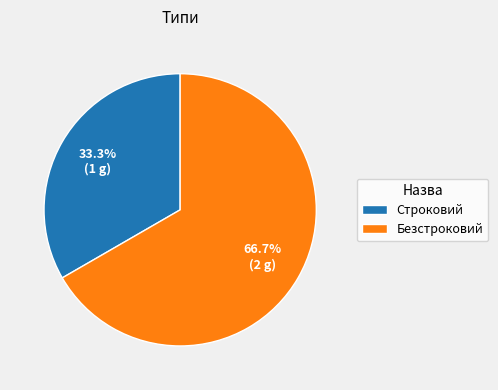

Is the sum of Безстроковий and Строковий greater than half?

Yes